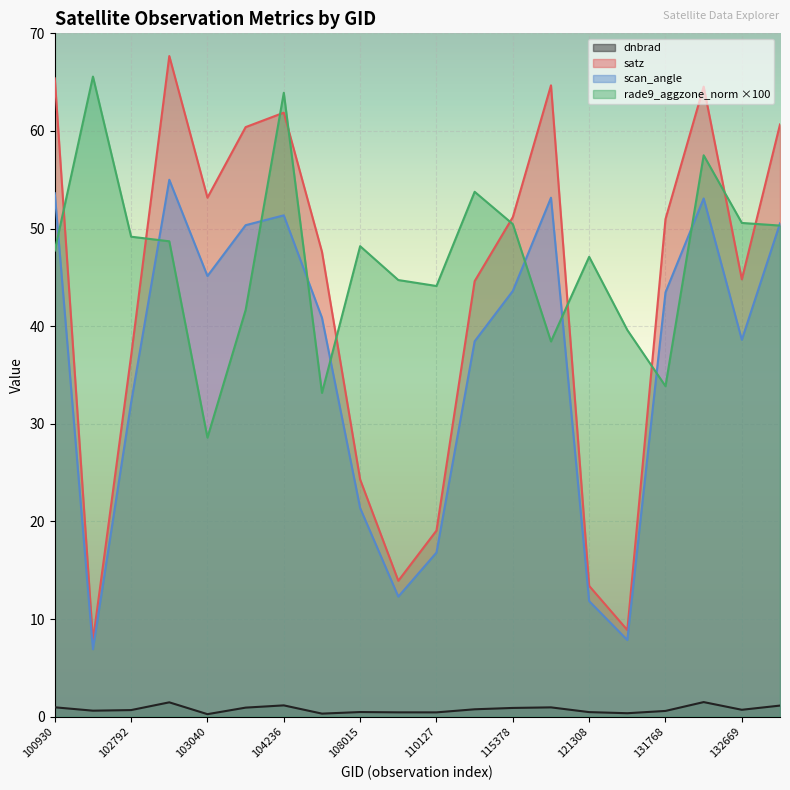

How many distinct data groups are displayed?

4